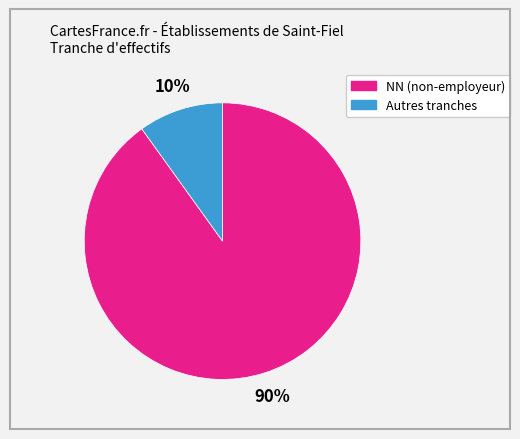

Is there a majority slice in this chart?

Yes